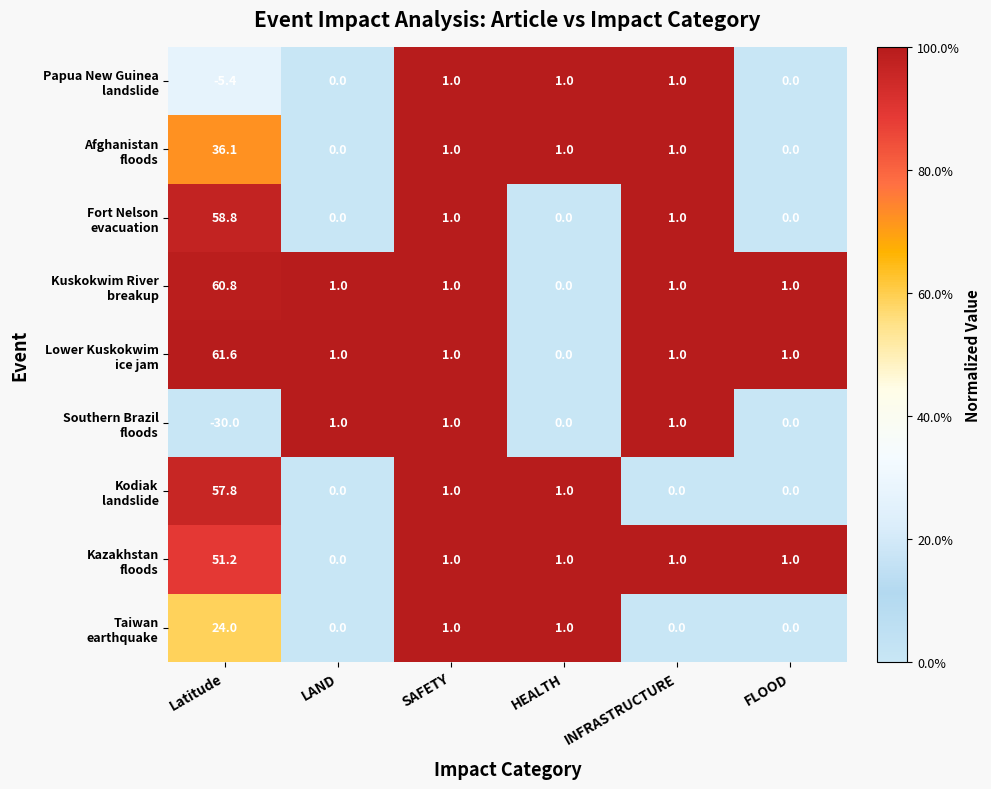

What is the smallest value displayed?

-30.0